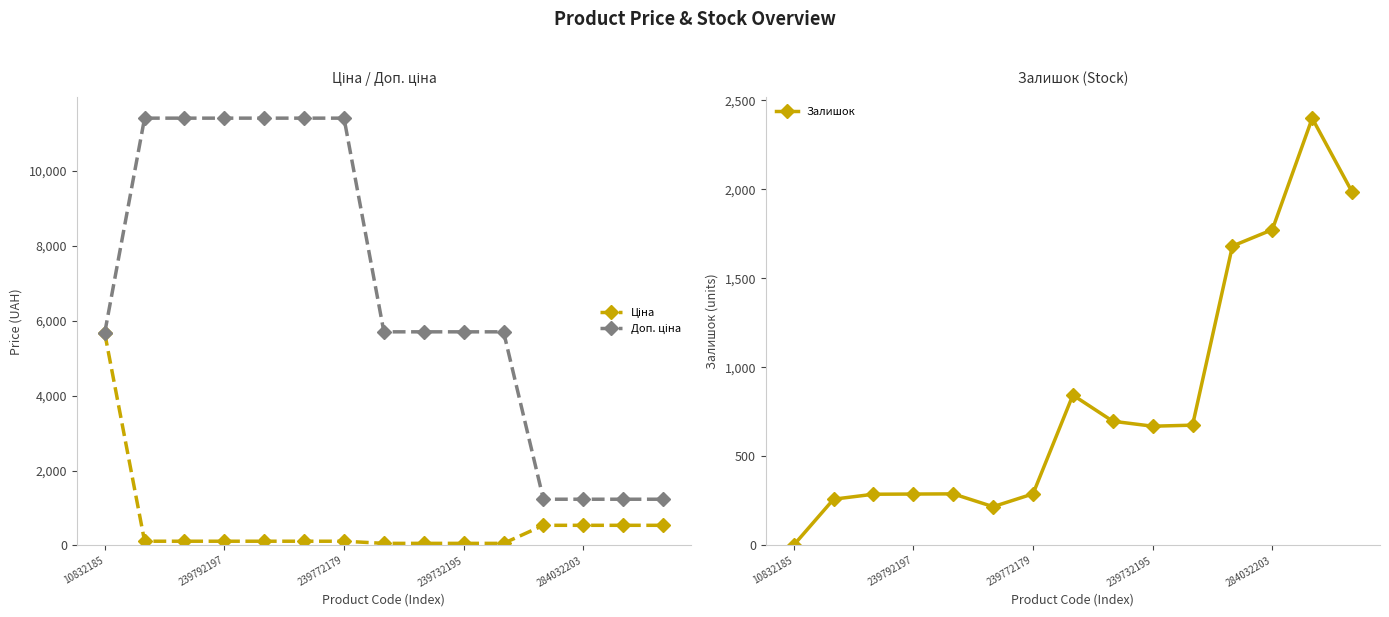

Count the number of data series in this chart.

3